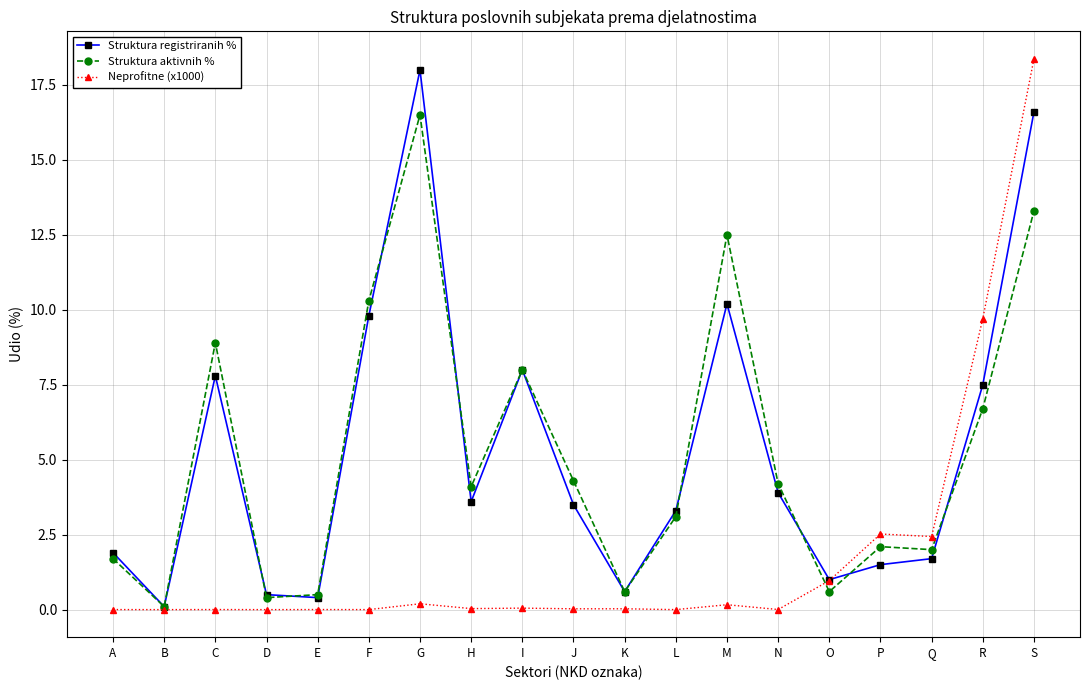

Is the value of Struktura registriranih % at J greater than the value of Struktura aktivnih % at B?

Yes